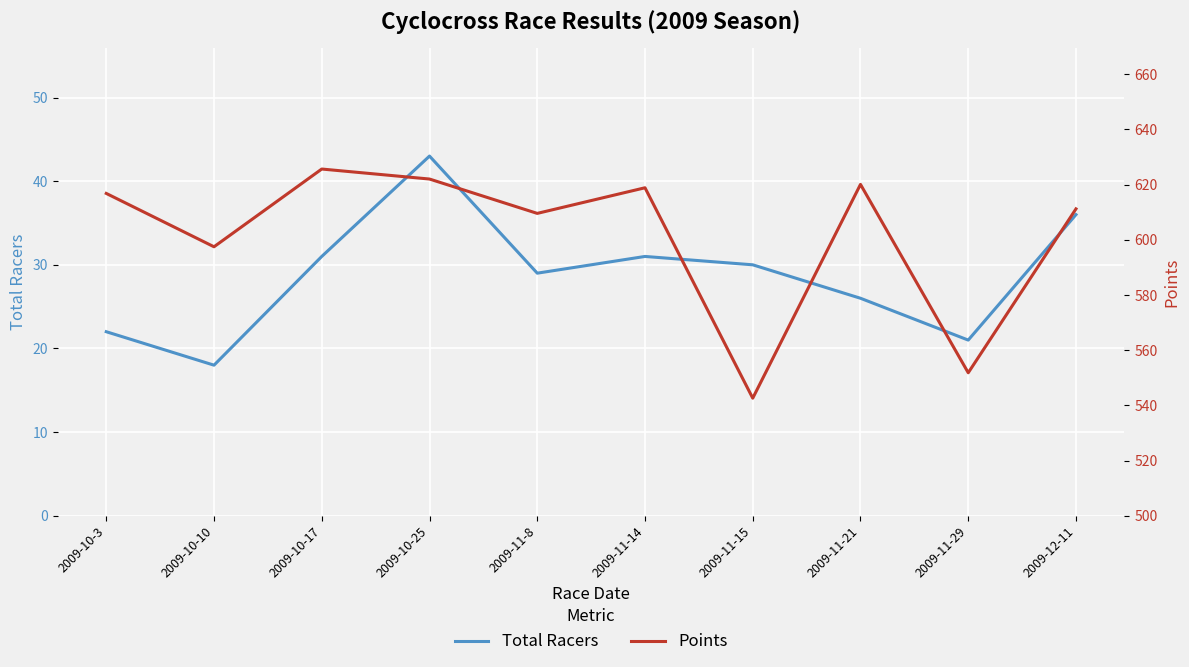

At which category is the sum across all series the highest?

2009-10-25